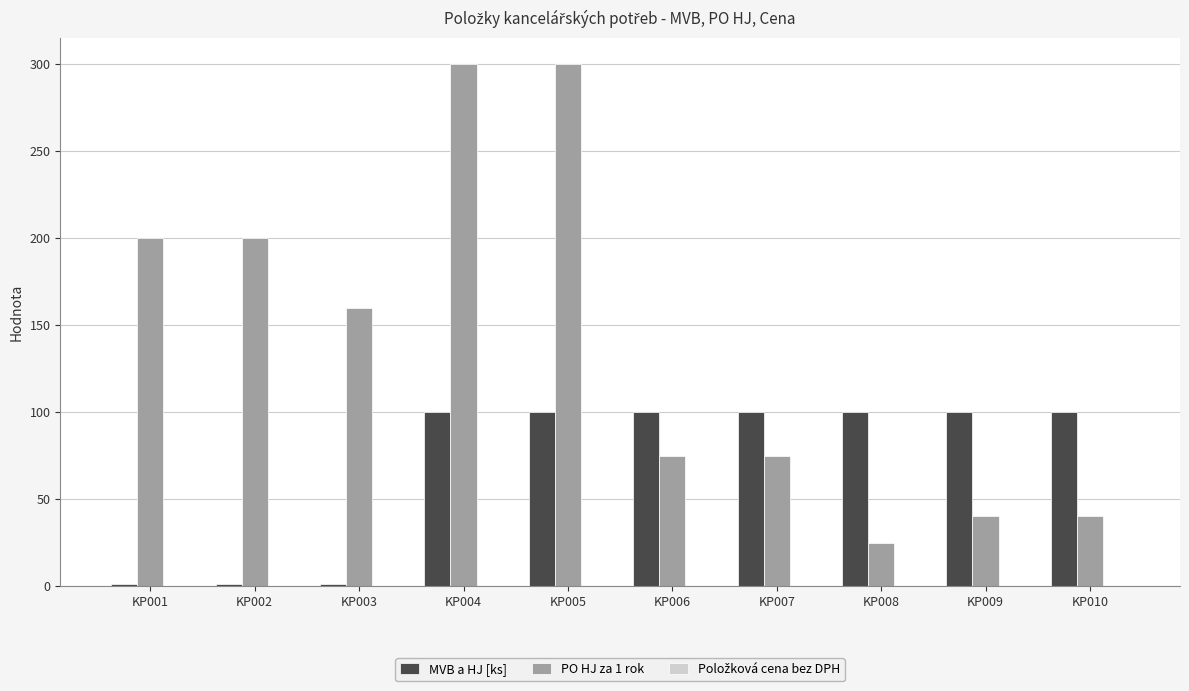

The value of MVB a HJ [ks] at KP010 is 100. True or false?

True